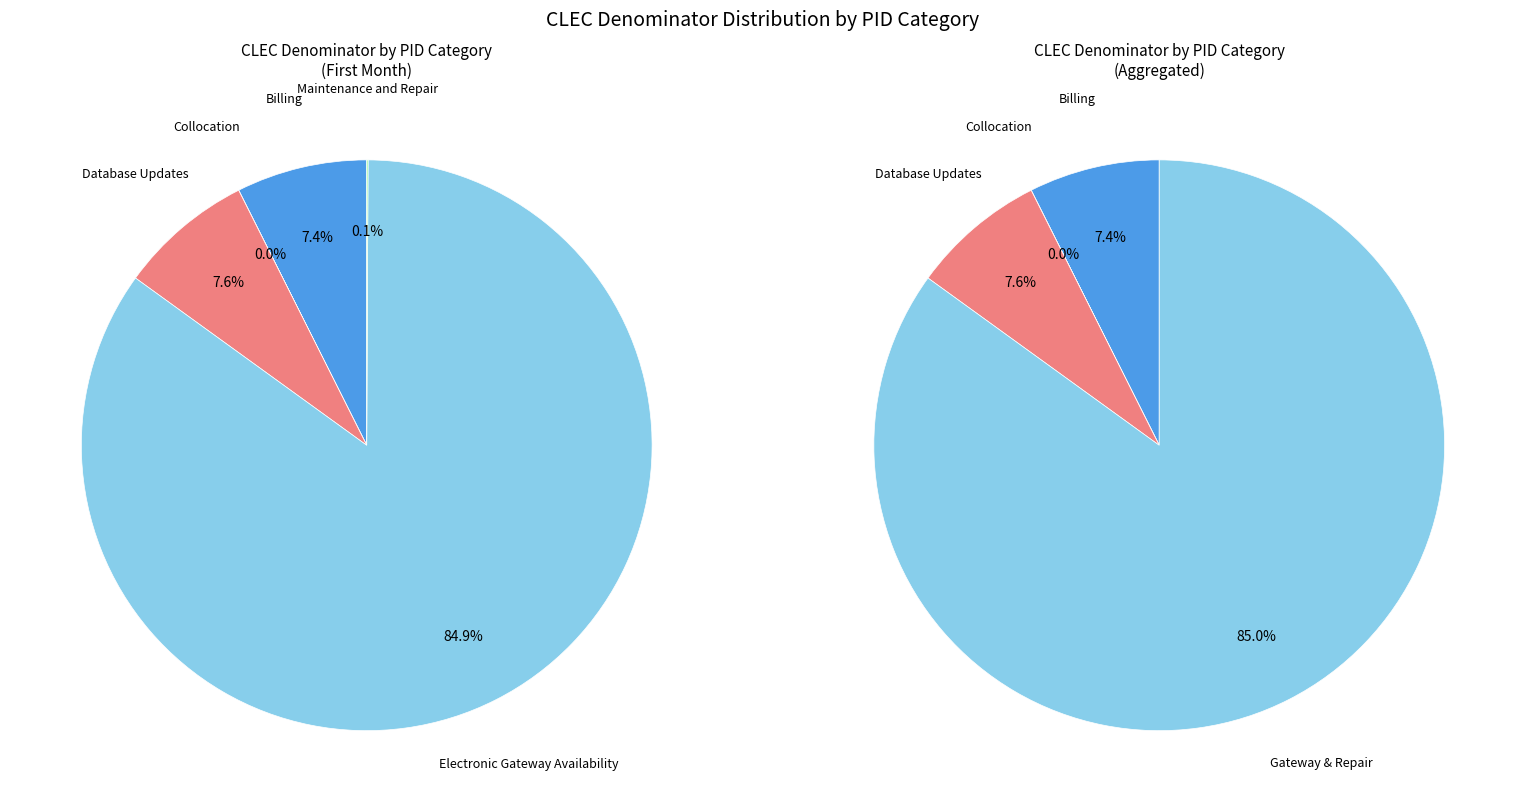

What is the largest slice in the pie chart?

Electronic Gateway Availability